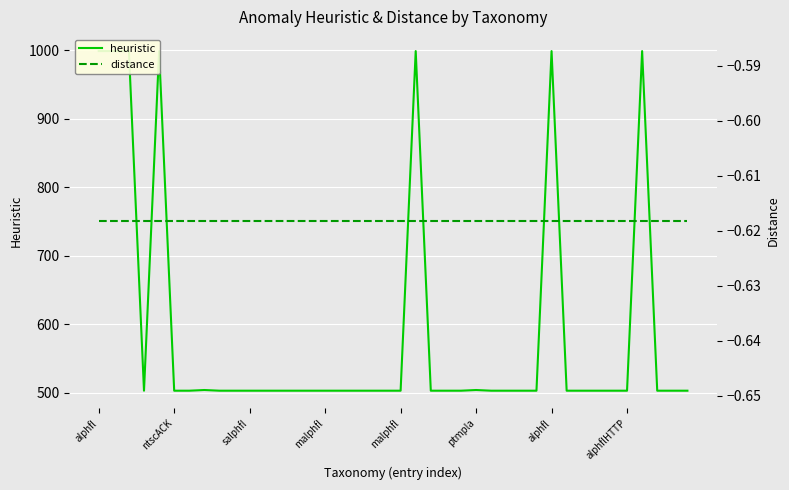

True or false: heuristic and distance cross at least once.

False